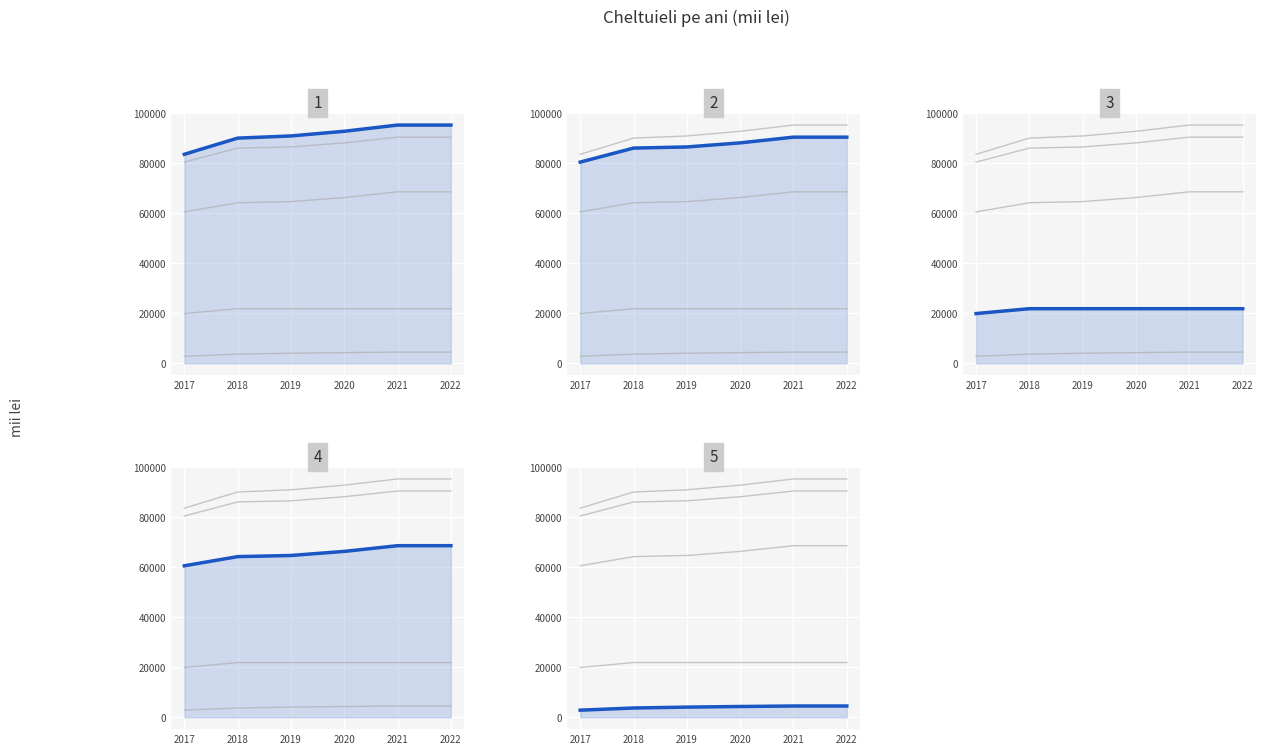

How many lines are shown in the chart?

5